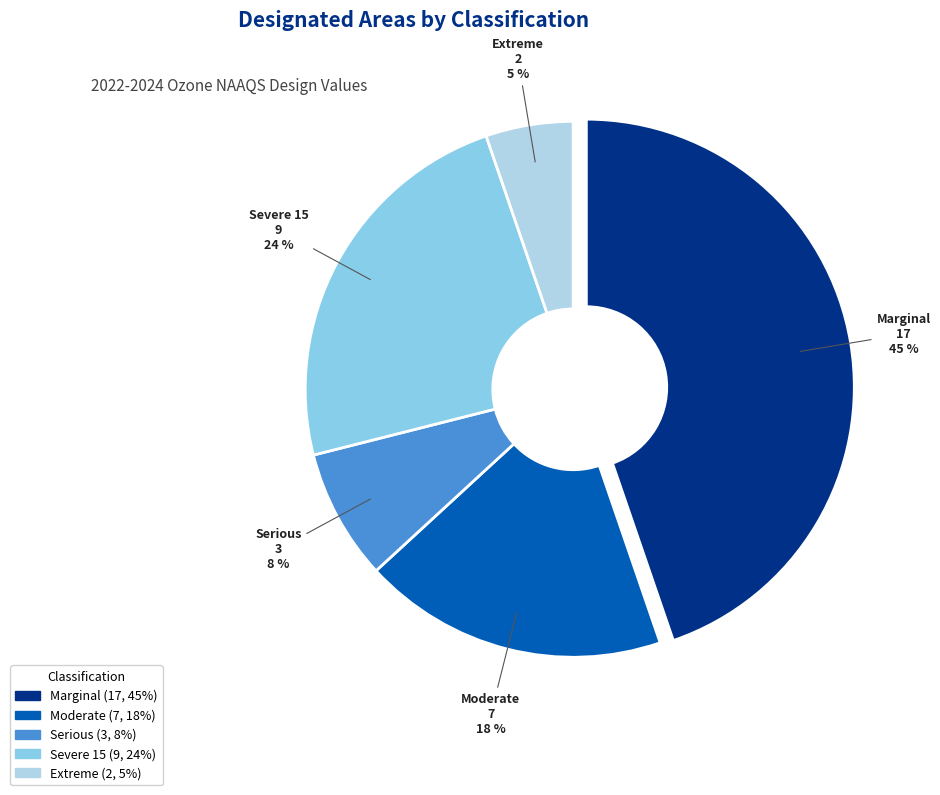

True or false: Extreme accounts for 1% of the total.

False